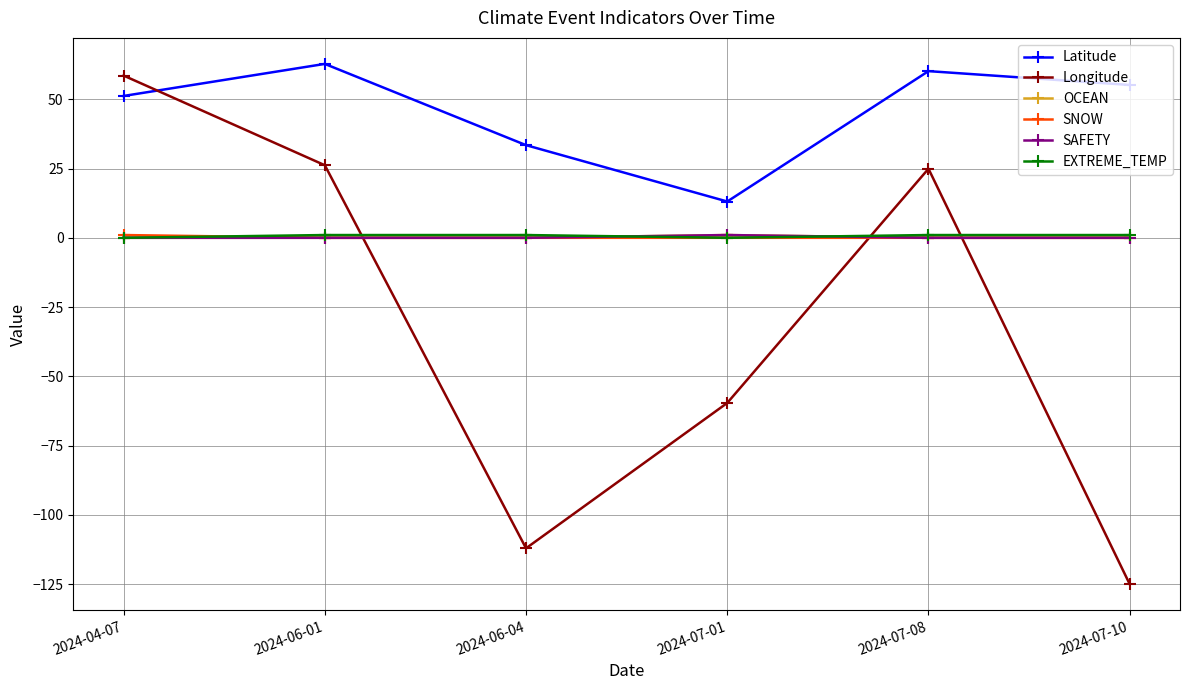

Which series ends up on top after the final intersection of SNOW and EXTREME_TEMP?

EXTREME_TEMP